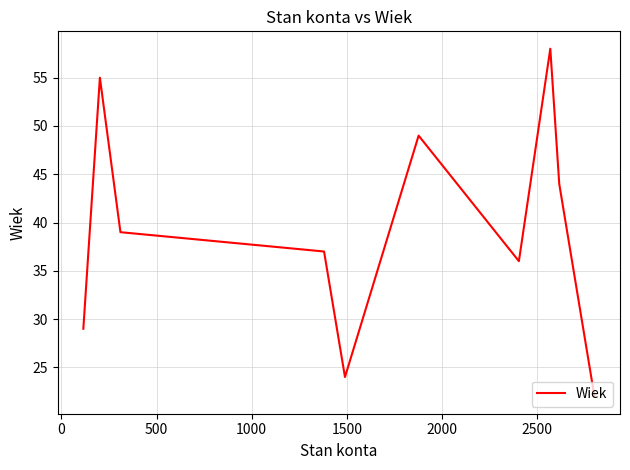

What is the difference between the maximum and minimum values?

36